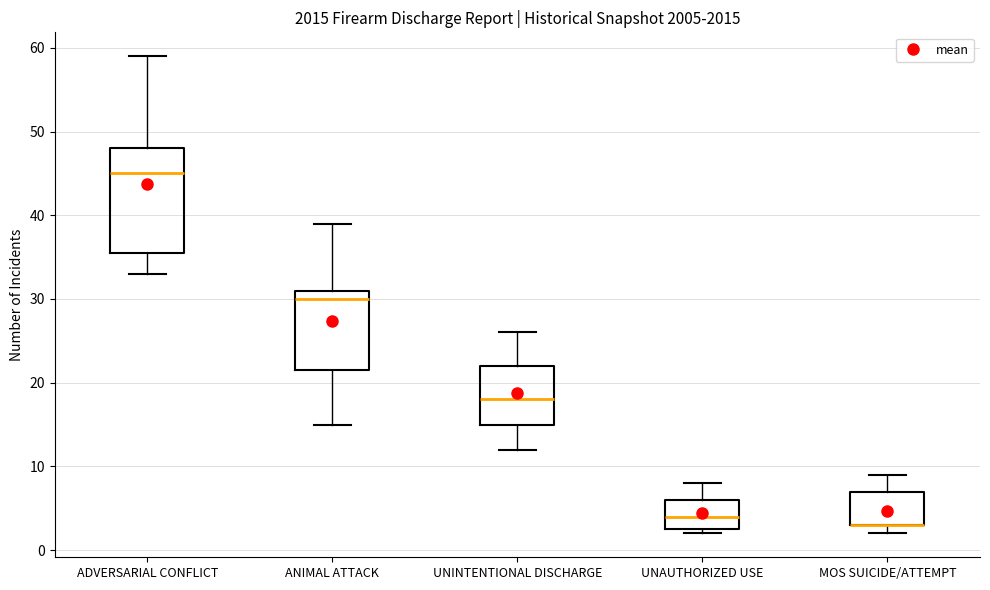

Which box is the tallest, from its lower edge to its upper edge?

ADVERSARIAL CONFLICT